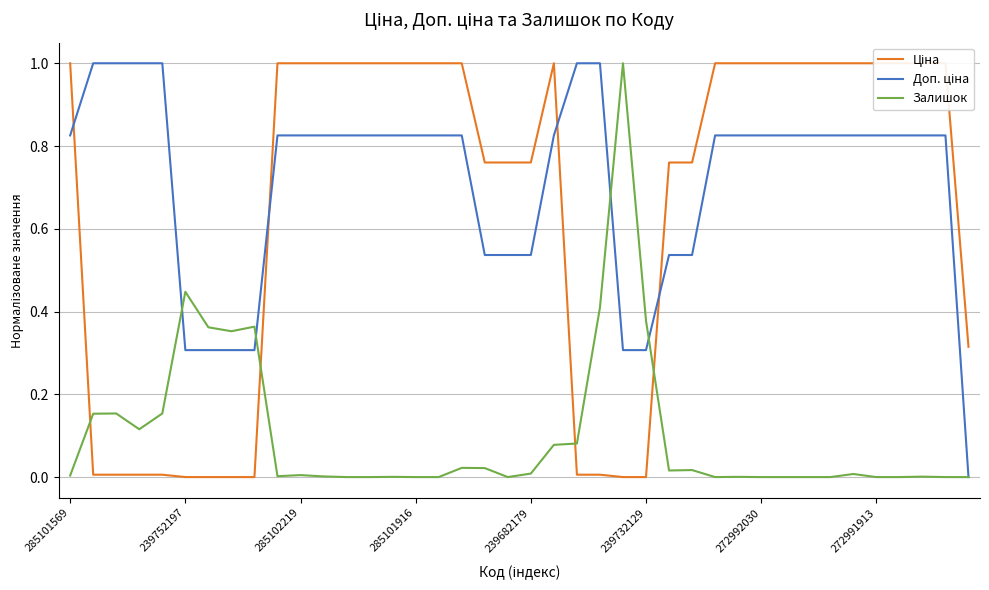

Is it true that Залишок equals 0.0 at 32?

True